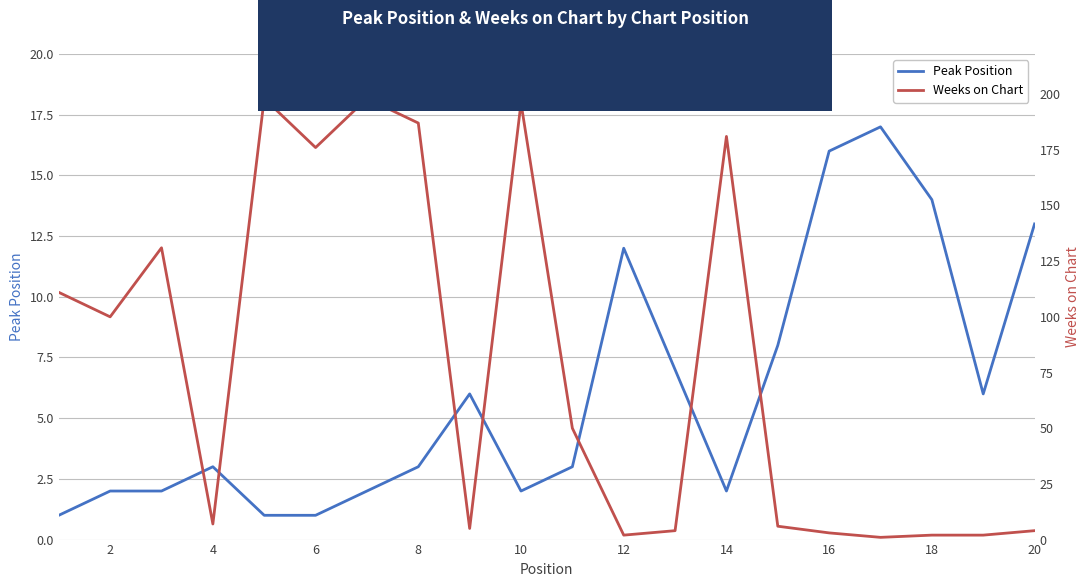

Rank the series by their average value, from highest to lowest.

Weeks on Chart, Peak Position